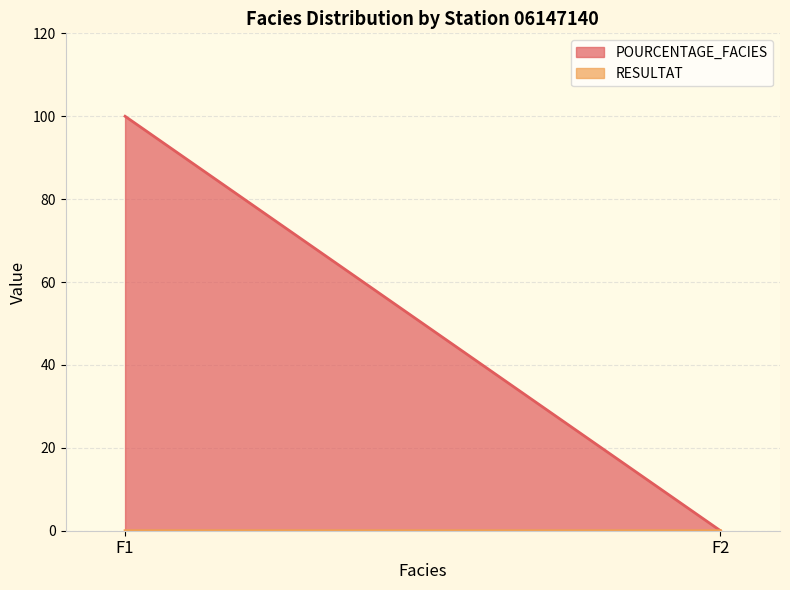

Is it true that POURCENTAGE_FACIES equals 100.0 at F1?

True